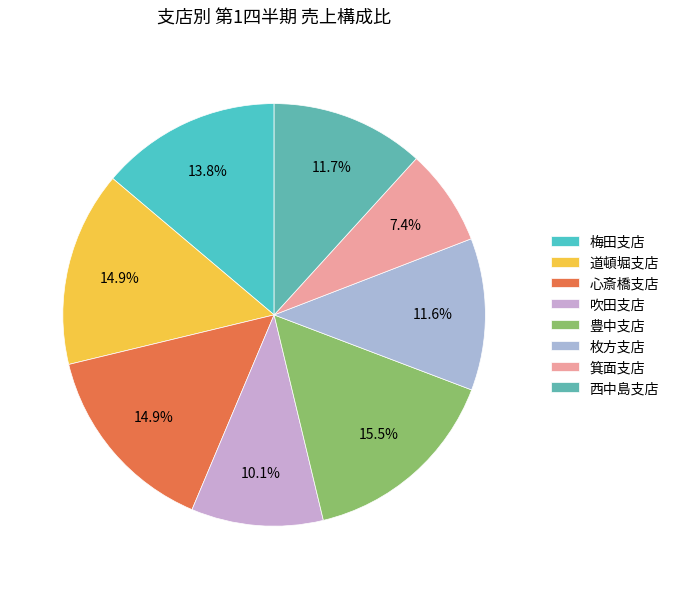

How many segments does this pie chart have?

8